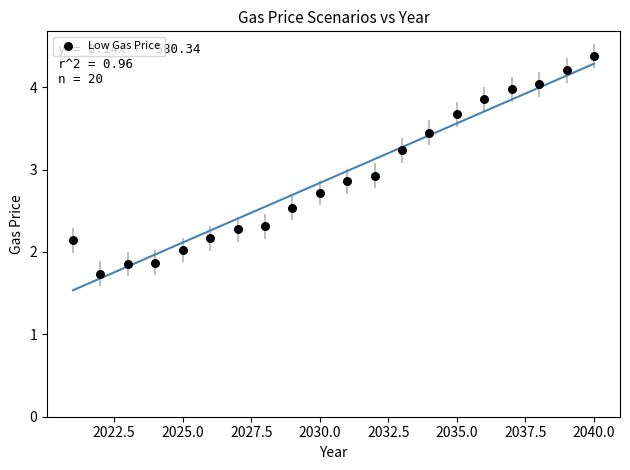

What is the range of X values (max minus min)?

19.0